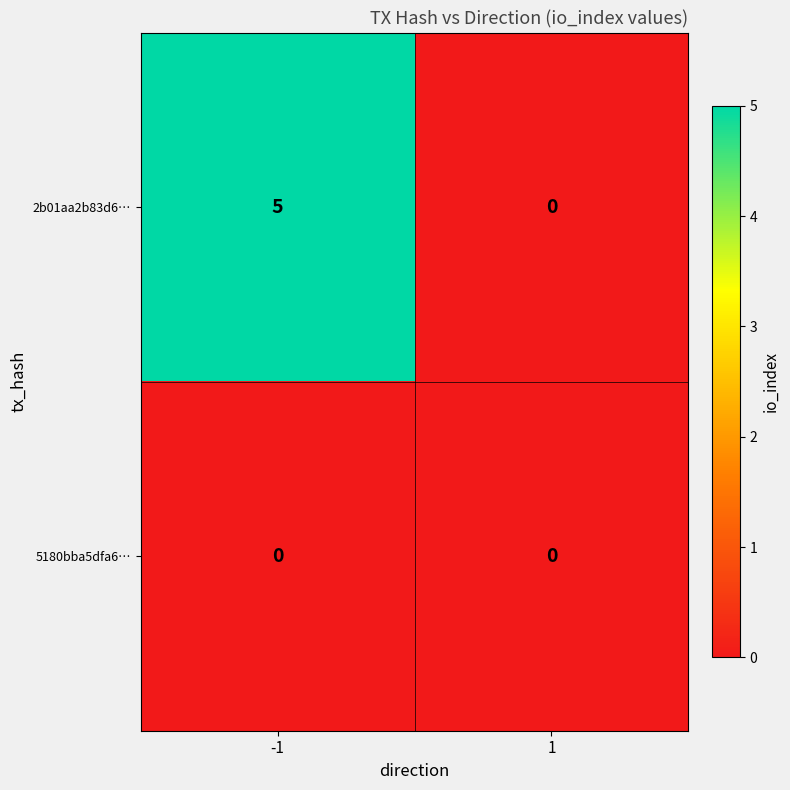

What is the highest value of the 2b01aa2b83d6… series?

5